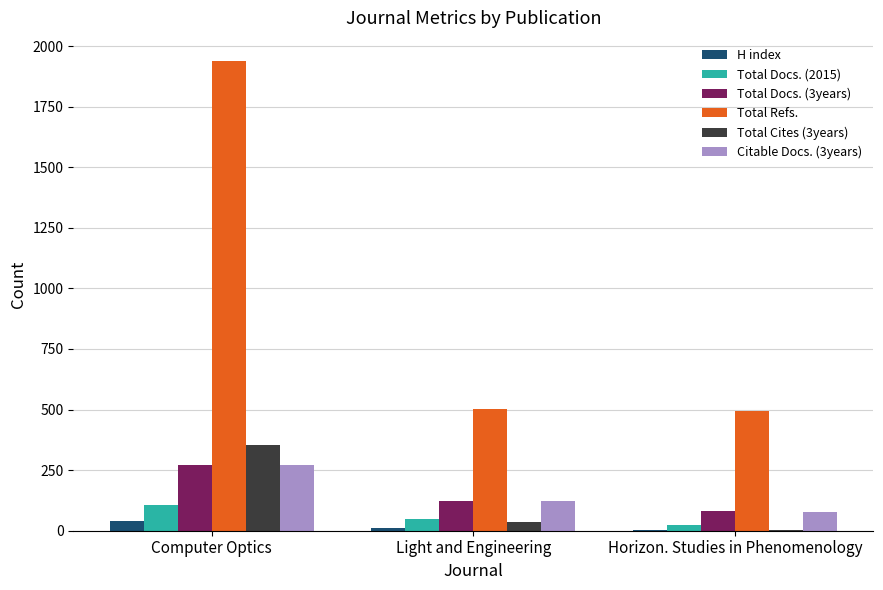

Are the bars horizontal?

No